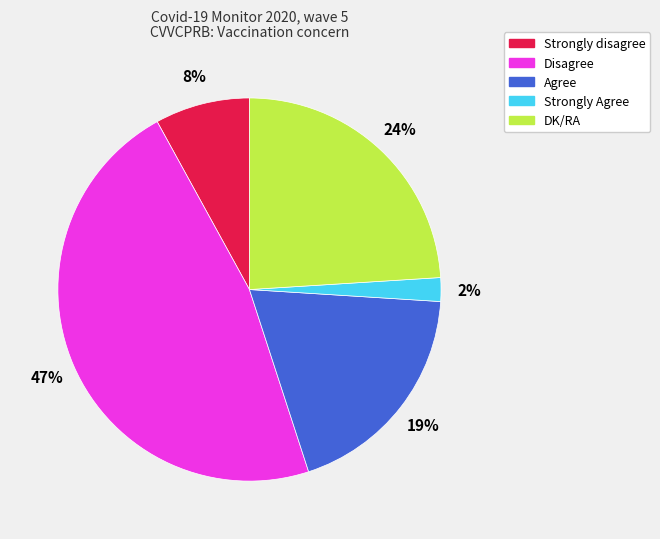

Combined, do Agree and DK/RA account for over 50%?

No